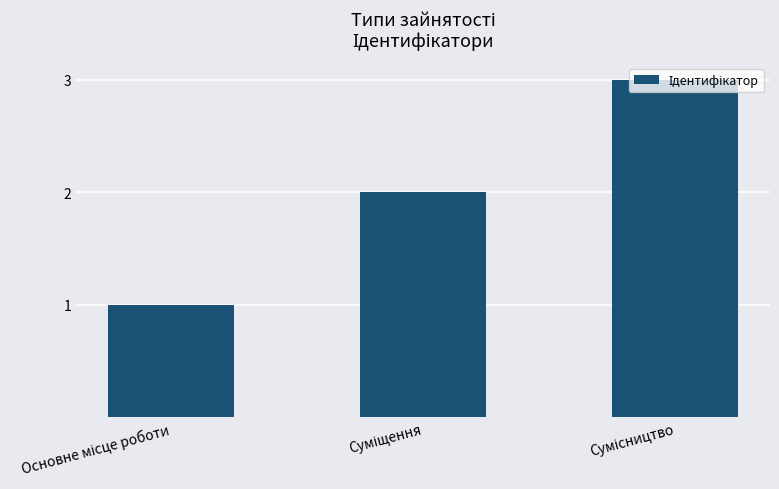

What is the greatest value displayed?

3